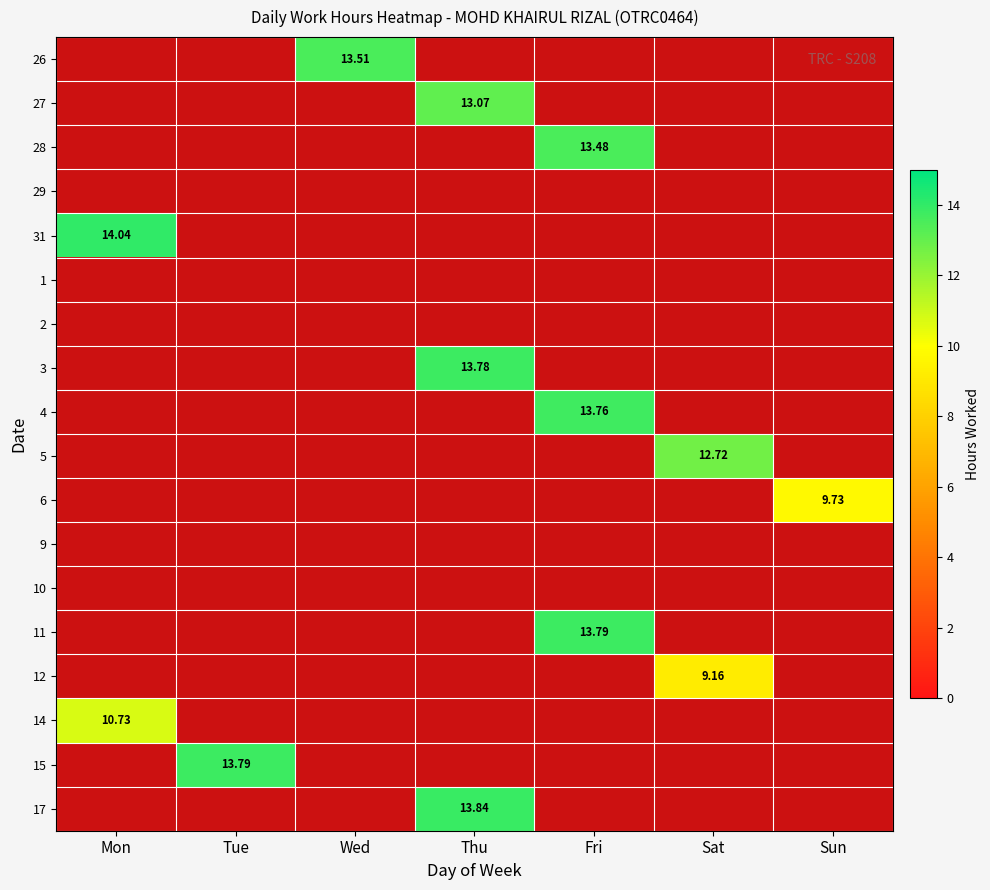

Which series has the largest range (max minus min)?

31